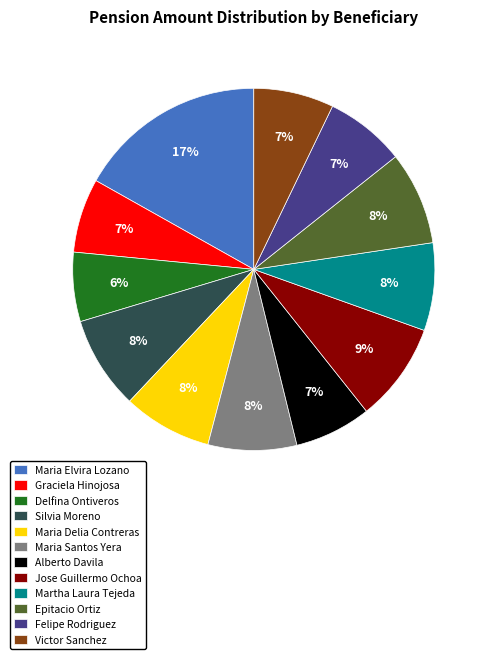

Approximately how many times larger is the value at Maria Elvira Lozano compared to Jose Guillermo Ochoa?

1.9